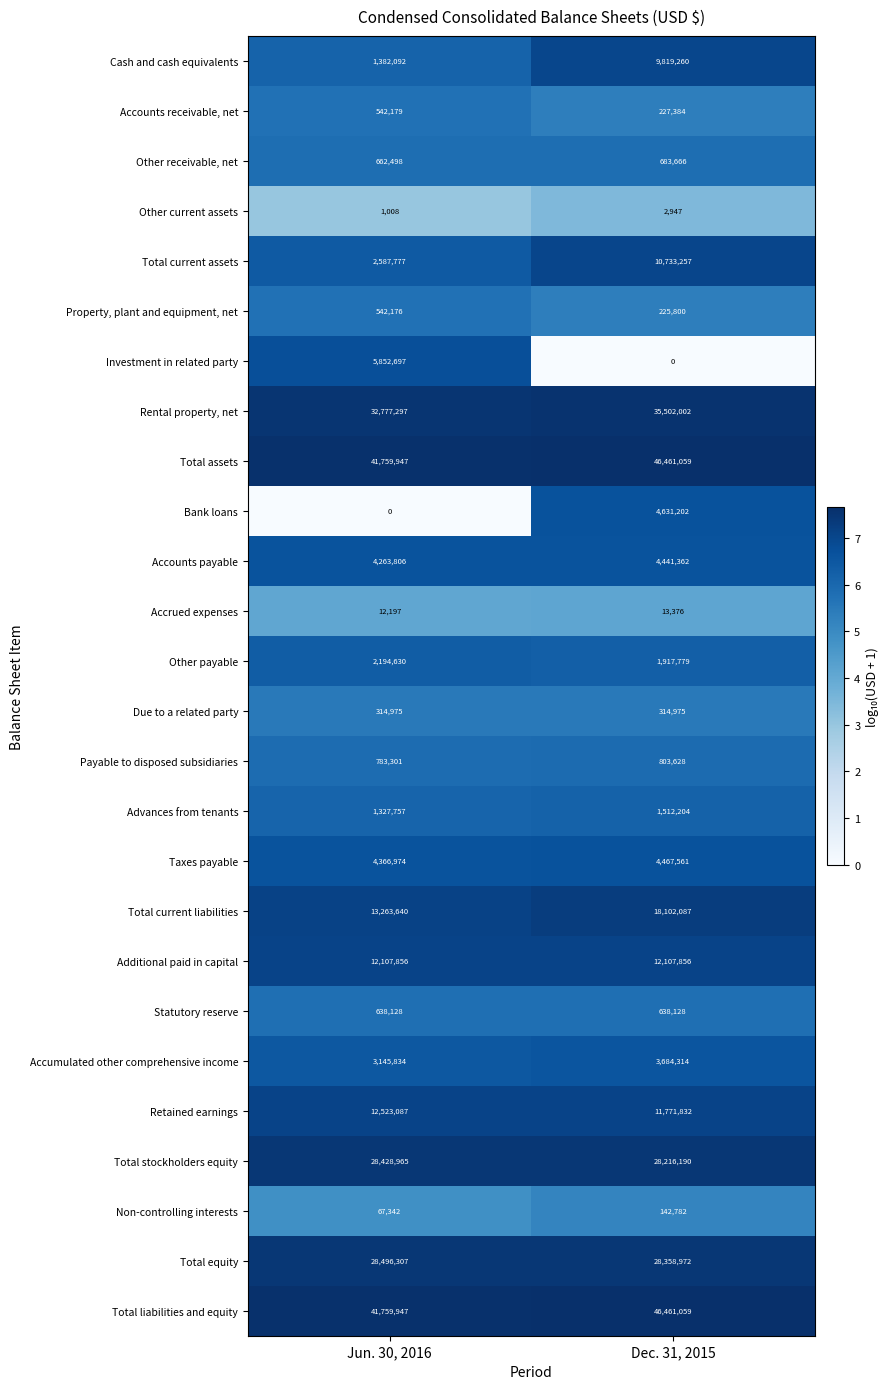

List the labels in order of Total liabilities and equity value, largest first.

Dec. 31, 2015, Jun. 30, 2016